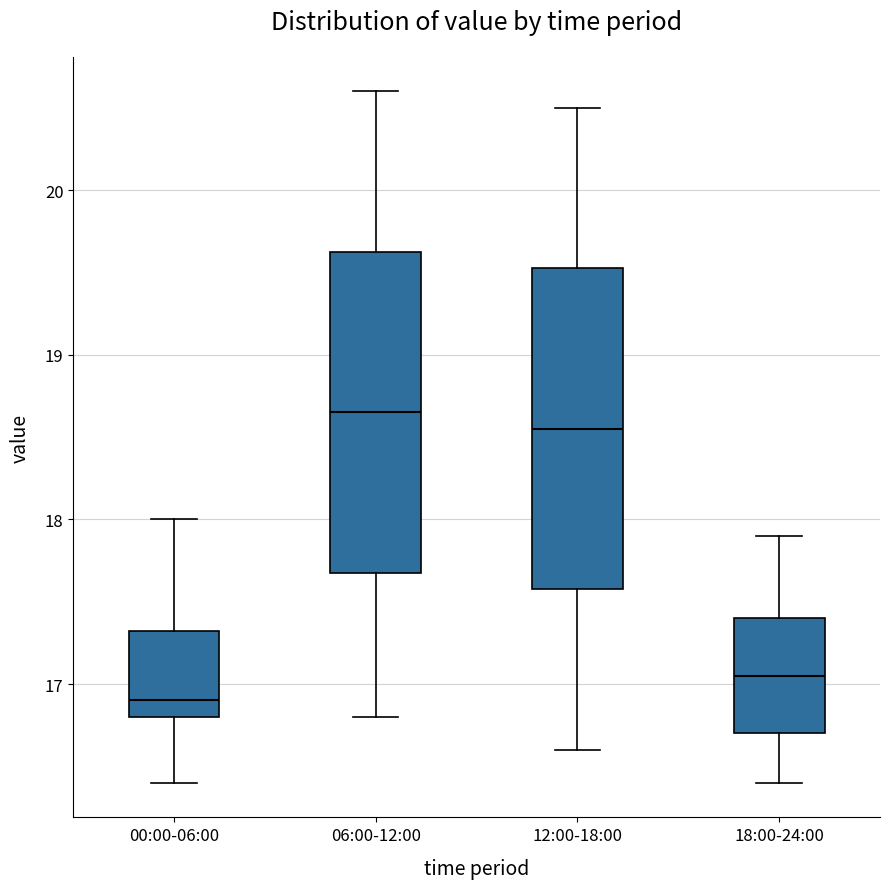

Reading left to right, read every box against the y-axis: the position of its median line, the range the box covers, and the ends of its whiskers. The values are not printed on the chart, so give them approximately, as read against the axis.

00:00-06:00: median 16.9, box 16.8 to 17.3, whiskers 16.4 to 18.0
06:00-12:00: median 18.7, box 17.7 to 19.6, whiskers 16.8 to 20.6
12:00-18:00: median 18.6, box 17.6 to 19.5, whiskers 16.6 to 20.5
18:00-24:00: median 17.1, box 16.7 to 17.4, whiskers 16.4 to 17.9